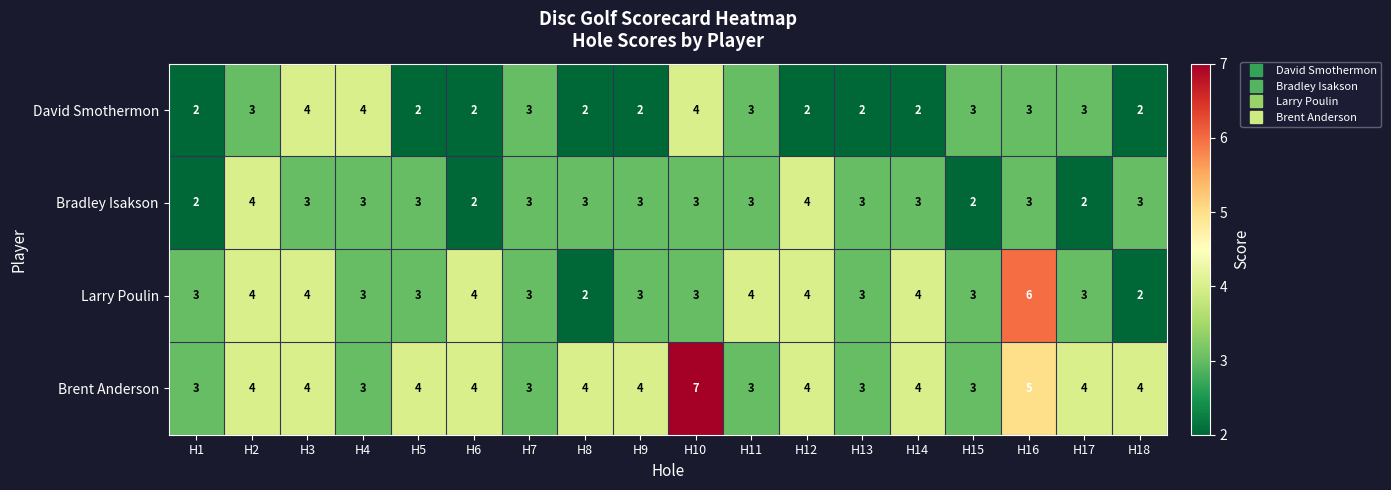

What is the sum of the Bradley Isakson values at H18 and H5?

6